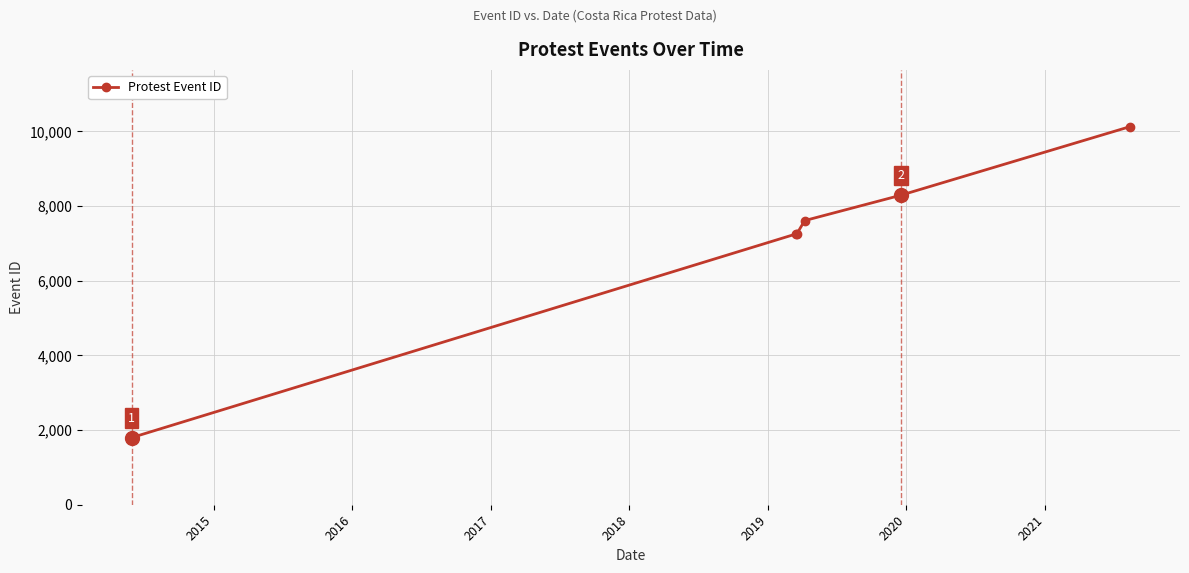

How many series are shown in this chart?

1